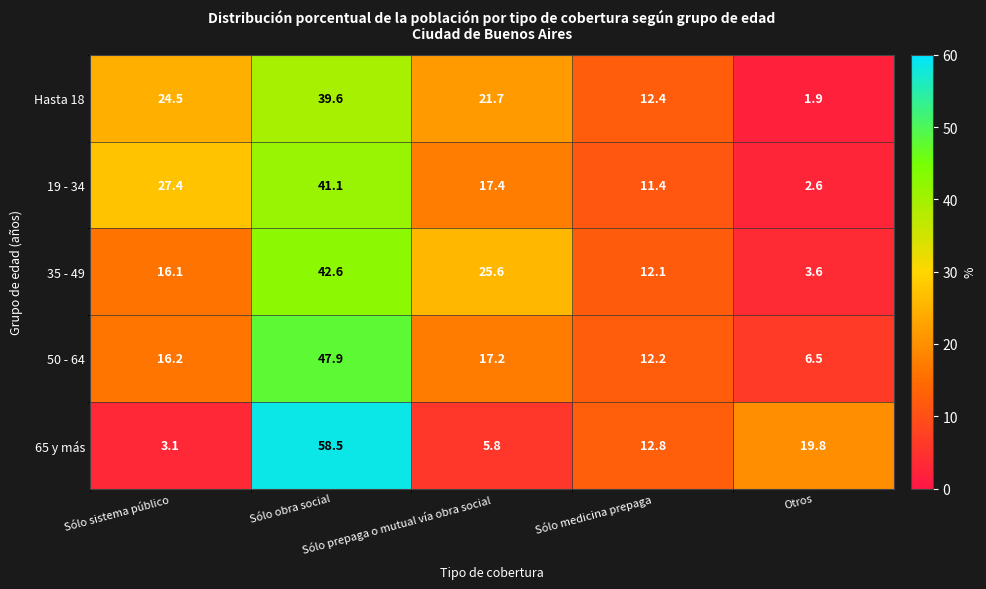

What is the minimum value for 19 - 34?

2.6